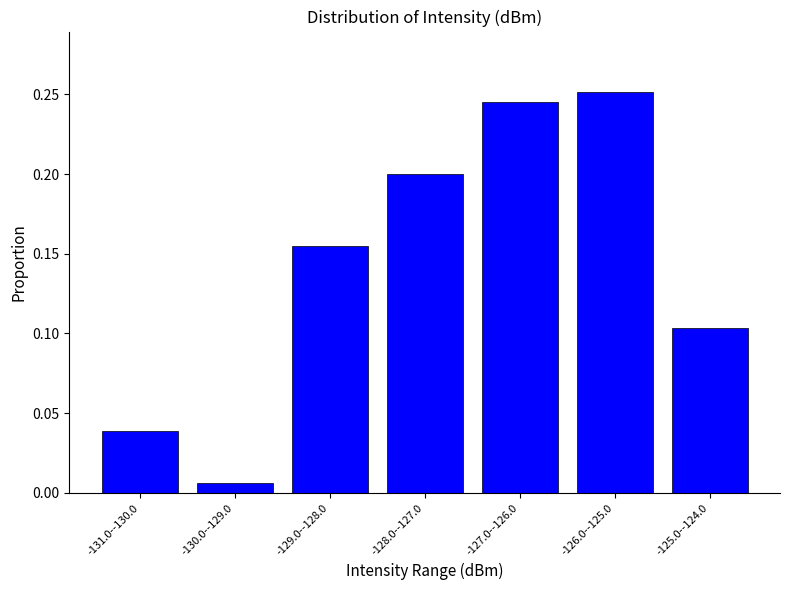

Between -131.0--130.0 and -126.0--125.0, which is larger?

-126.0--125.0